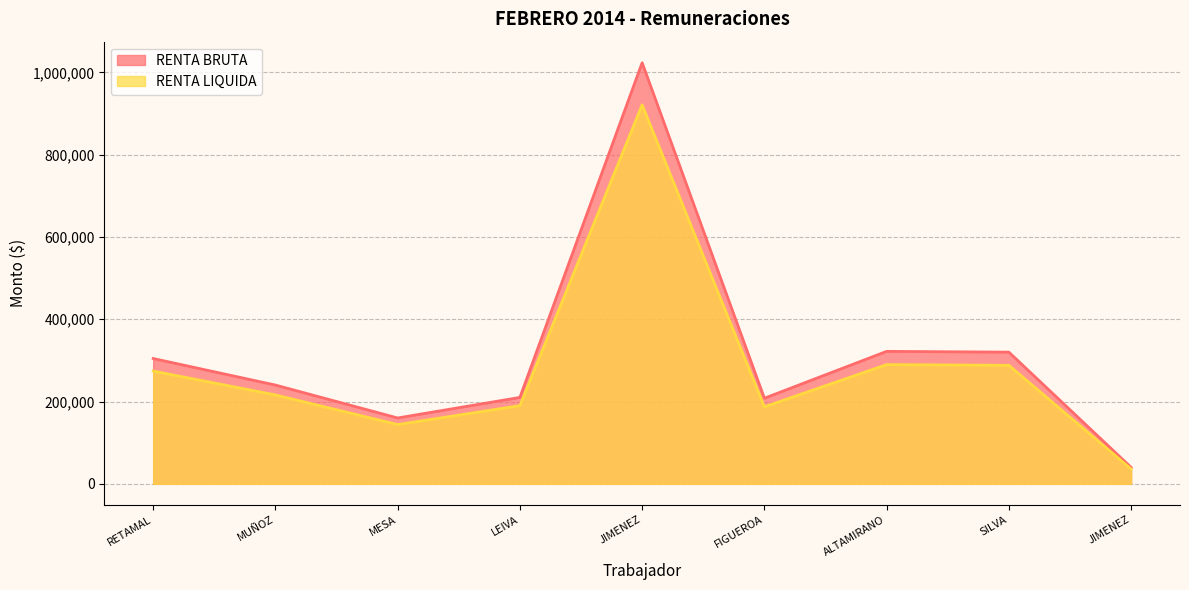

How many lines are shown in the chart?

2